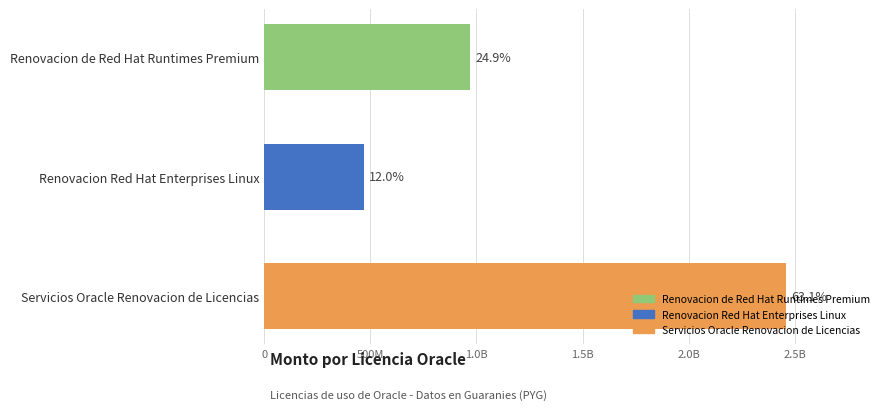

Does the chart contain any negative values?

No